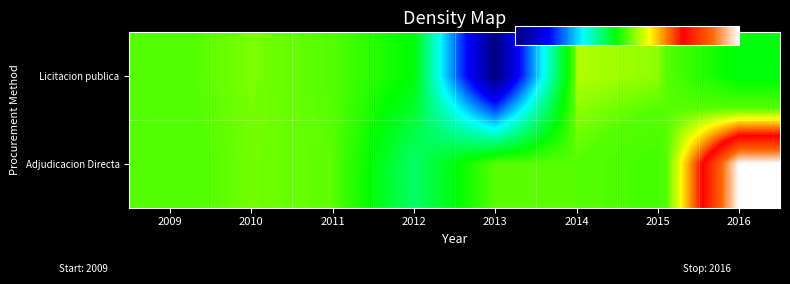

Reading left to right, transcribe all the data shown in this chart.

Licitacion publica: 2009=-47.8	2010=95.1	2011=-11.1	2012=-1154.7	2013=-10852.7	2014=232.7	2015=147.6	2016=-1256.4
Adjudicacion Directa: 2009=-72.9	2010=72.6	2011=19.8	2012=-2393.9	2013=0.0	2014=0.0	2015=-254.4	2016=2178.9